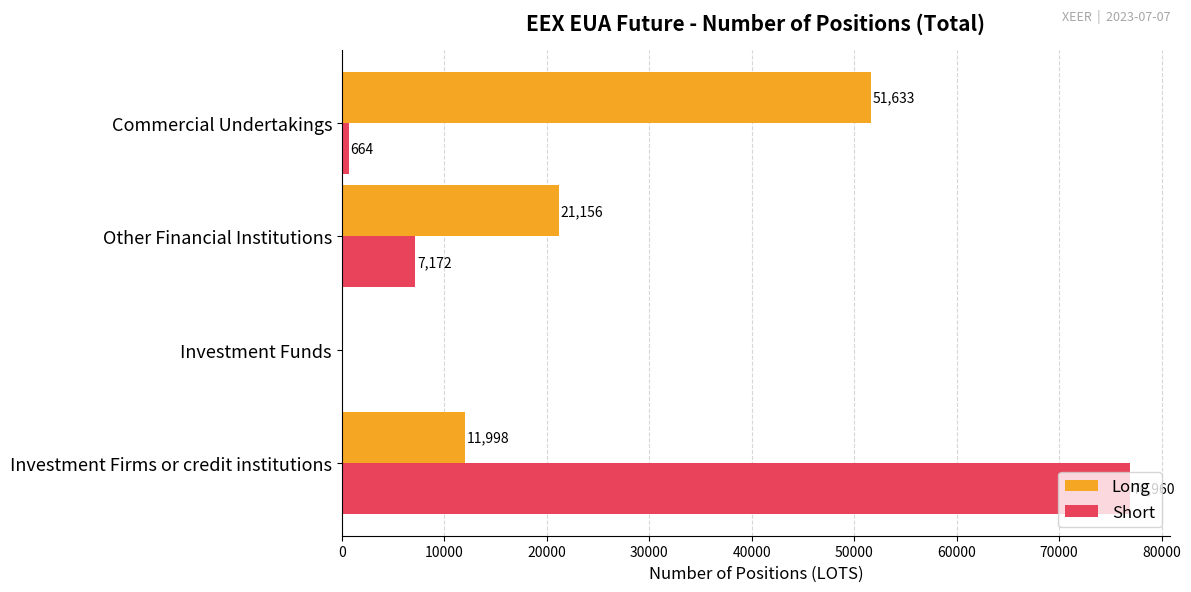

Is the value of Long at Other Financial Institutions greater than the value of Short at Investment Funds?

Yes